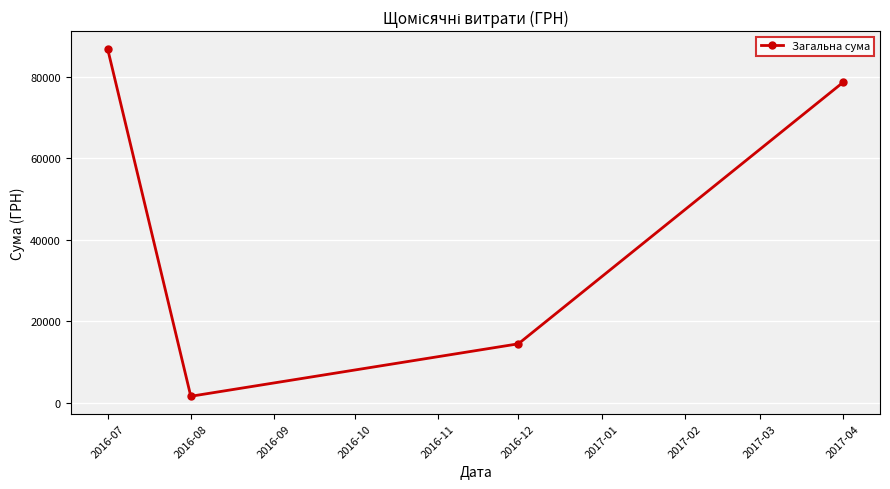

Between 2016-07 and 2016-12, which is larger?

2016-07